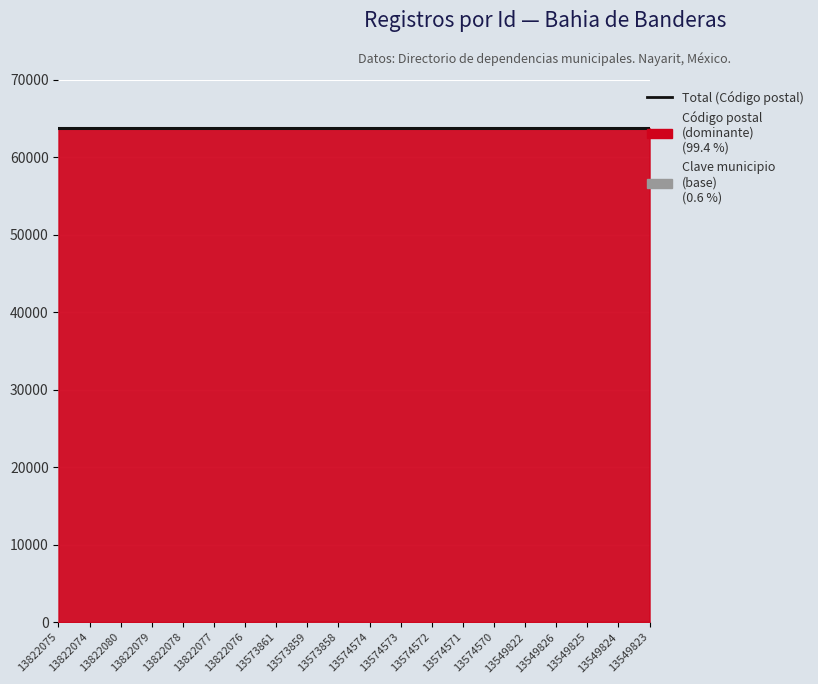

Is it true that Nombre de vialidad equals 7 at 13822076?

False